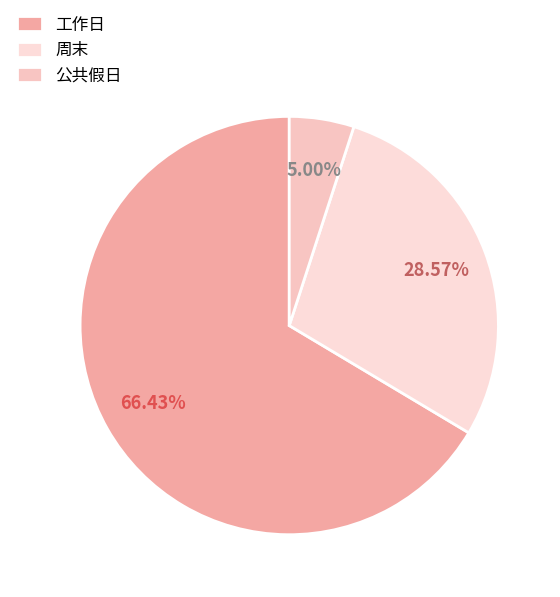

What is the ratio of the value at 周末 to the value at 工作日?

0.4